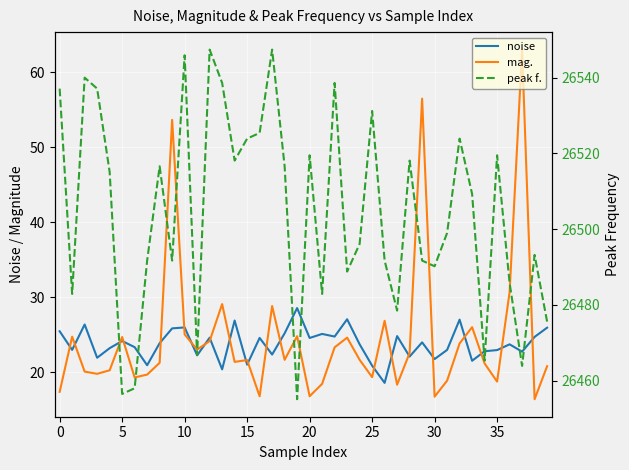

Reading left to right, list all the values displayed in this chart.

noise: 25.5	23.0	26.4	21.9	23.2	24.2	23.3	20.9	23.9	25.9	26.0	22.3	24.6	20.4	26.9	21.0	24.6	22.4	25.2	28.6	24.6	25.1	24.8	27.1	23.7	20.9	18.6	24.8	22.1	24.0	21.8	23.0	27.0	21.5	22.8	23.0	23.7	22.7	24.7	25.9
mag.: 17.4	24.7	20.1	19.8	20.3	24.7	19.3	19.7	21.3	53.7	25.1	23.0	24.2	29.1	21.4	21.6	16.8	28.8	21.7	24.8	16.8	18.5	23.3	24.6	21.7	19.3	26.9	18.3	22.6	56.5	16.7	18.9	23.9	26.0	21.2	18.8	30.7	63.1	16.4	20.8
peak f.: 26537.1	26482.9	26540.0	26537.1	26515.1	26456.5	26458.0	26491.7	26516.6	26491.7	26545.9	26466.8	26547.4	26538.6	26518.1	26523.9	26525.4	26547.4	26516.6	26455.1	26519.5	26482.9	26538.6	26488.8	26496.1	26531.2	26491.7	26478.5	26518.1	26491.7	26490.2	26499.0	26523.9	26509.3	26465.3	26519.5	26485.8	26463.9	26493.2	26475.6